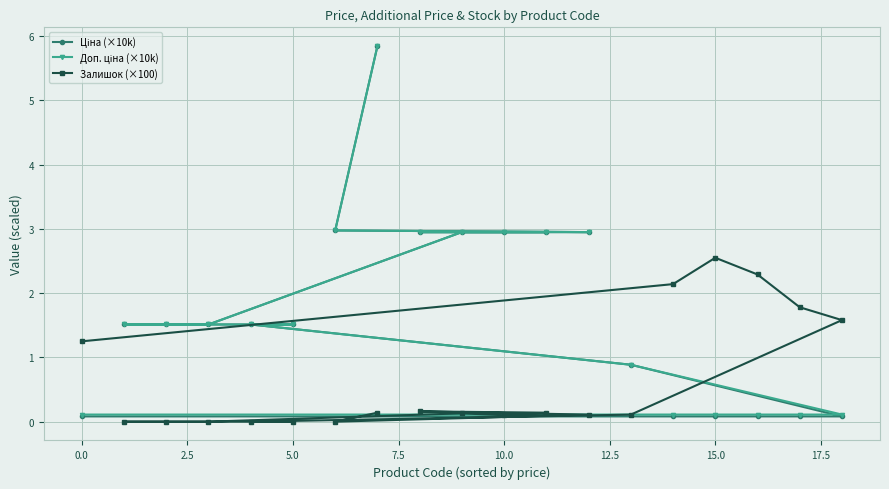

What is the greatest value displayed?

5.8